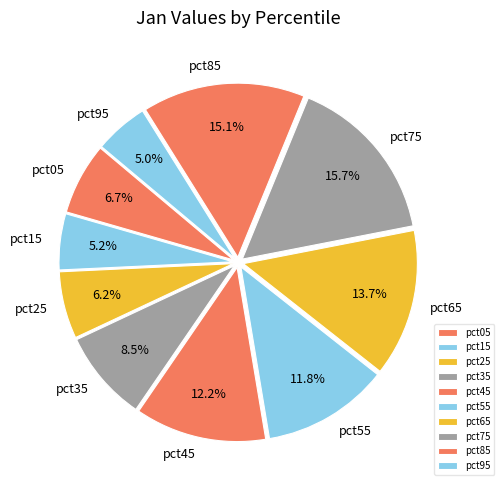

Is there any slice that represents more than half of the pie?

No